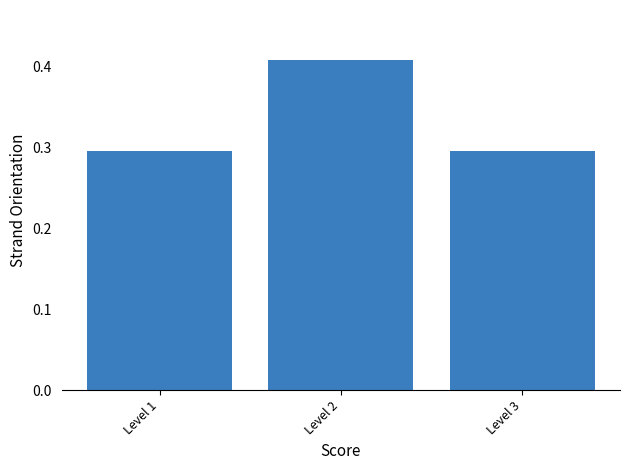

Reading left to right, transcribe this chart: for each bar, give the range it covers on the x-axis and its height. The values are not printed on the chart, so give them approximately, as read against the axis.

0.5 to 1.5: 0.30
1.5 to 2.5: 0.41
2.5 to 3.5: 0.30